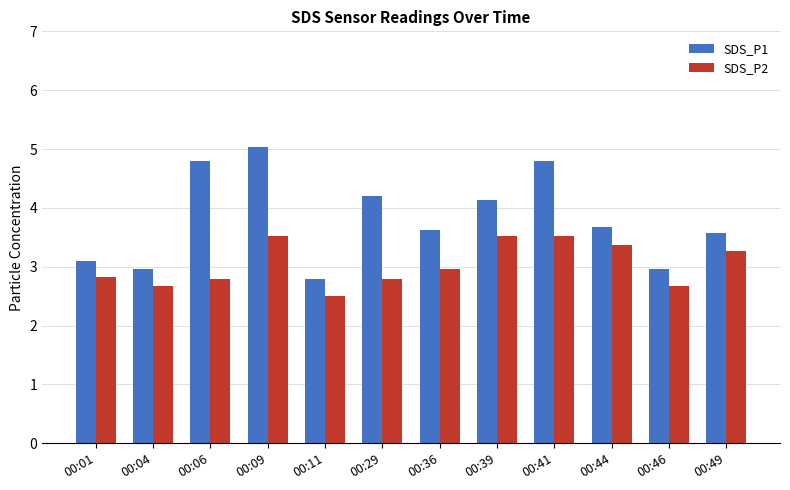

What is the sum of all SDS_P2 values?

36.5